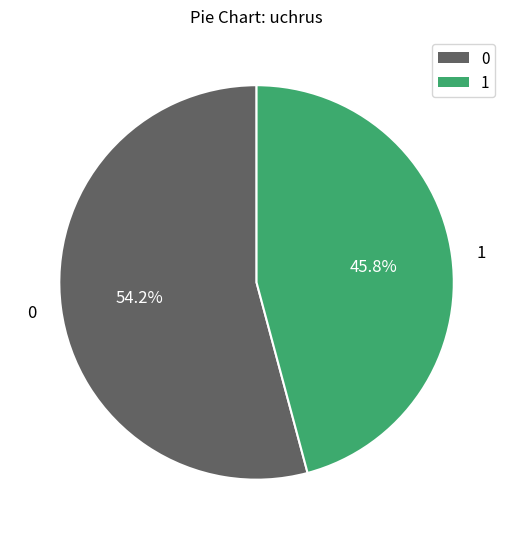

Does 0 account for over 50% of the chart?

Yes